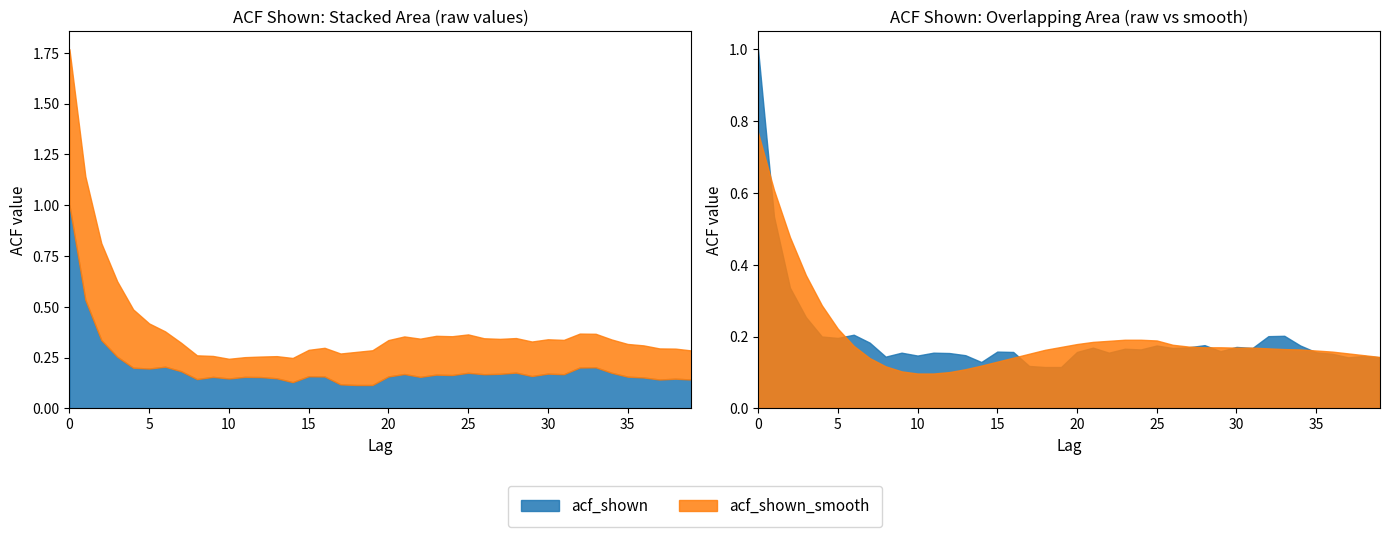

What is the value of the acf_shown_smooth point at the 32nd from the left?

0.2